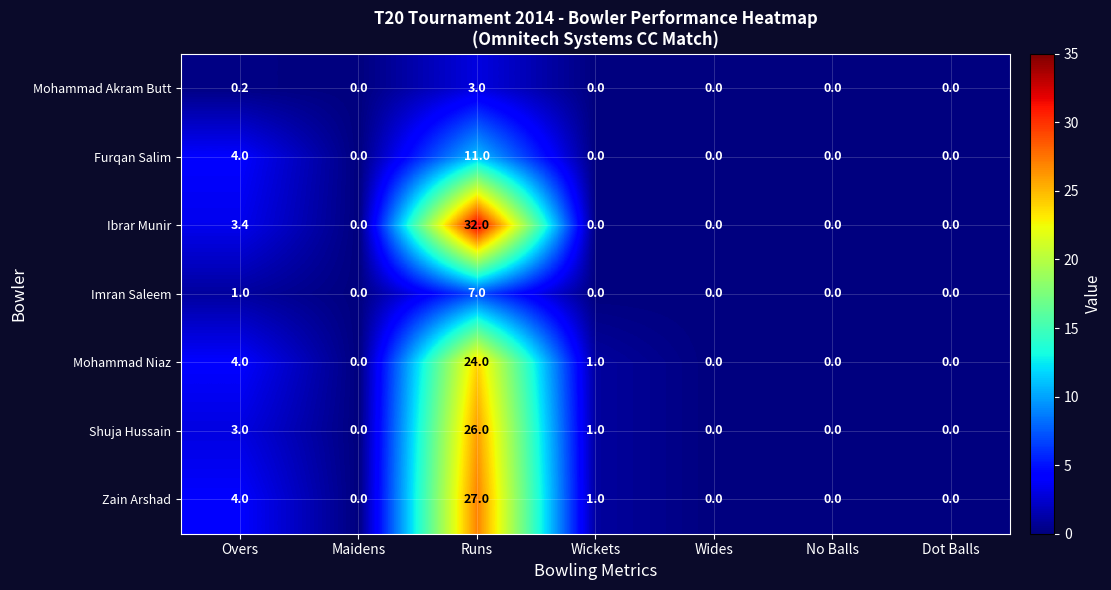

At which label is Furqan Salim closest to 5?

Overs